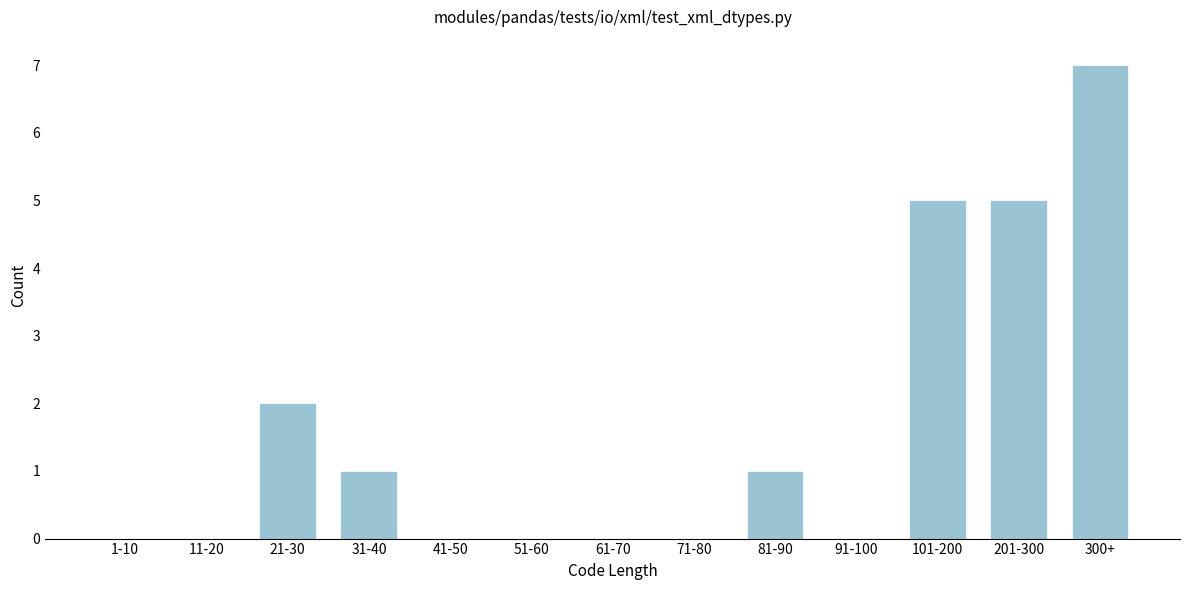

Reading left to right, extract all data points from this chart.

1-10=0	11-20=0	21-30=2	31-40=1	41-50=0	51-60=0	61-70=0	71-80=0	81-90=1	91-100=0	101-200=5	201-300=5	300+=7